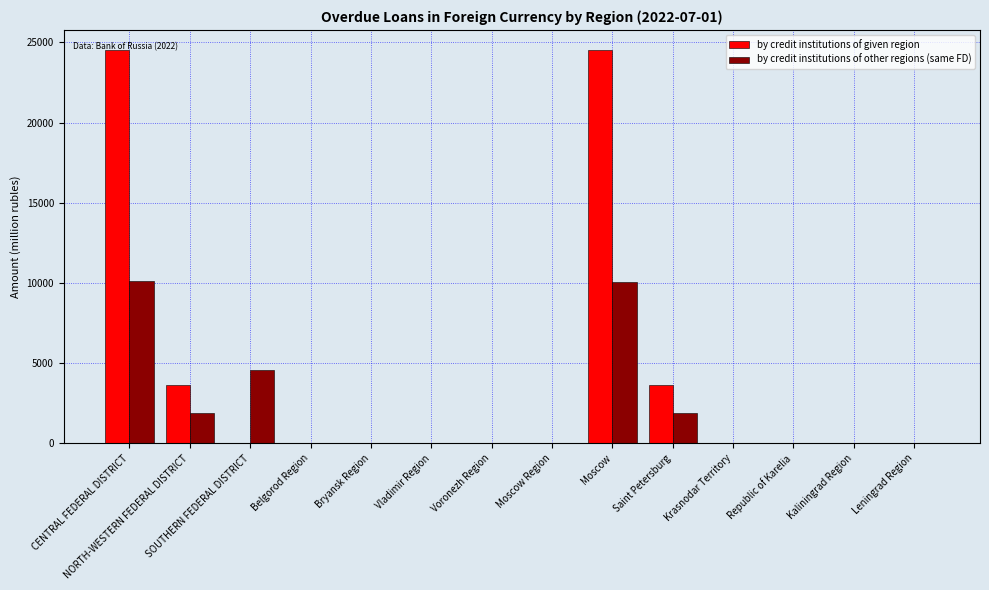

What is the sum of all by credit institutions of given region values?

56427